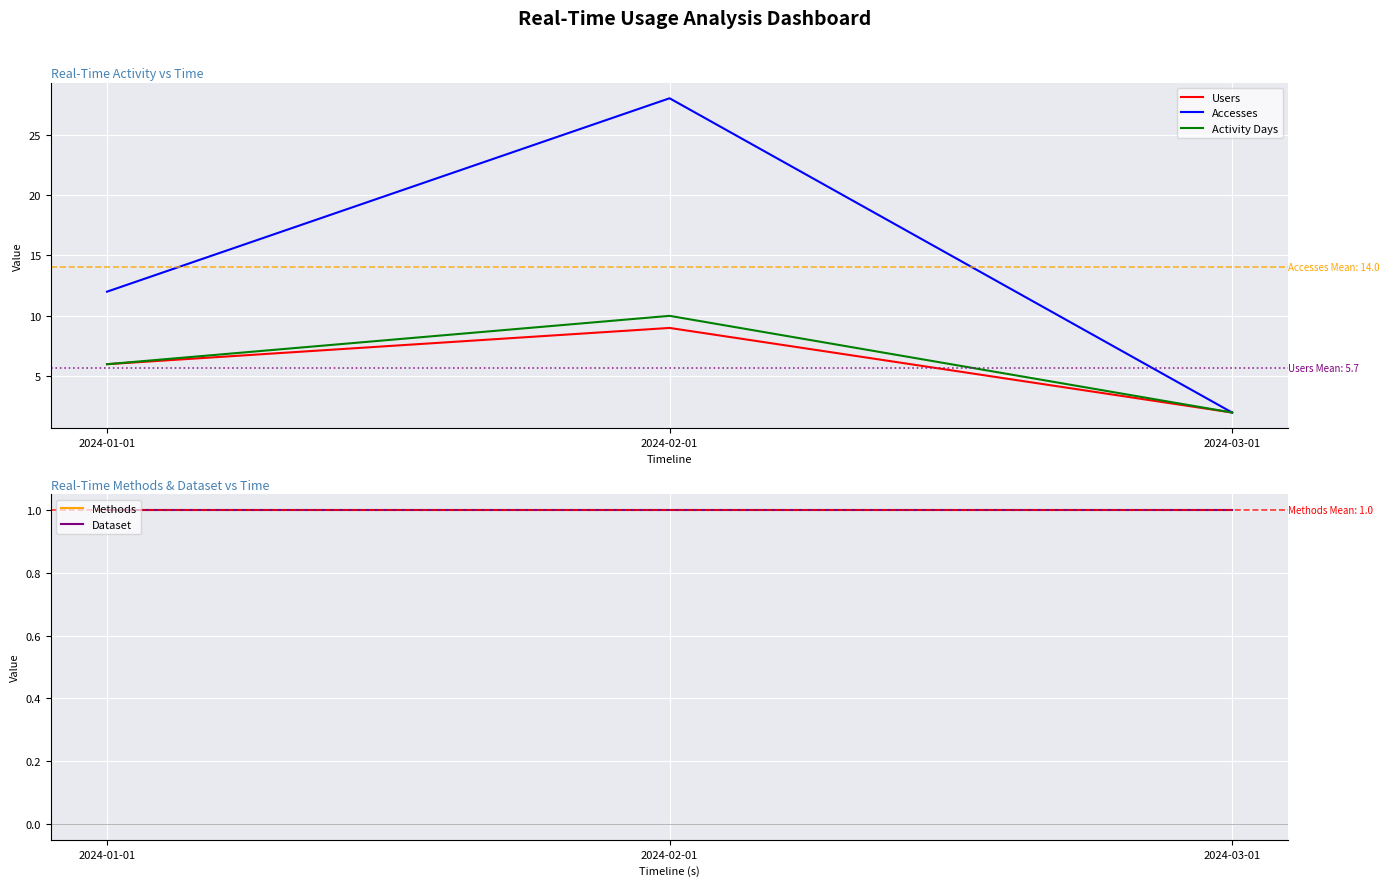

Rank the series by their maximum value, from highest to lowest.

Accesses, Activity Days, Users, Methods, Dataset